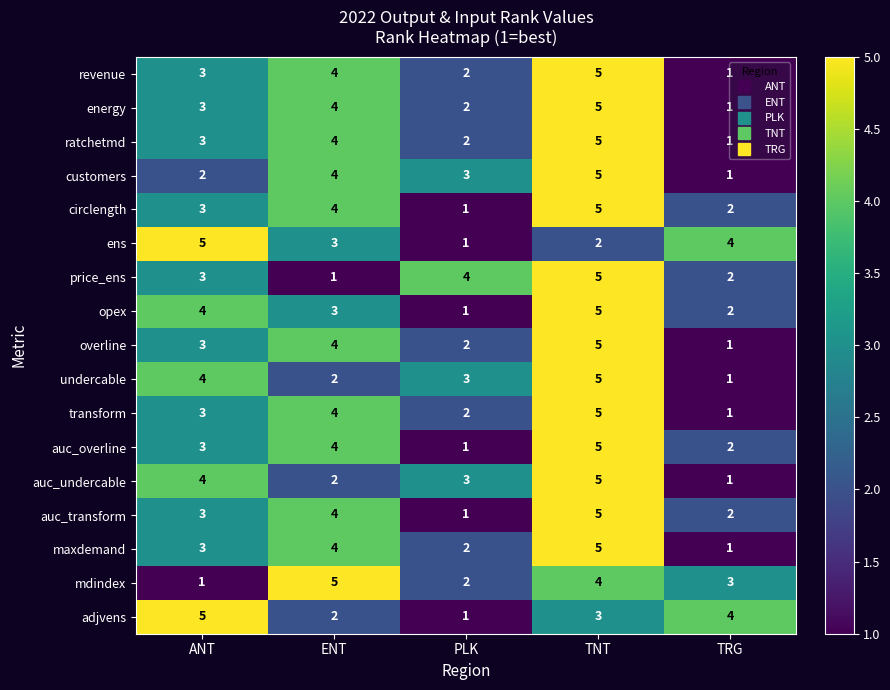

Count the auc_undercable values in the range 2 to 4.

3